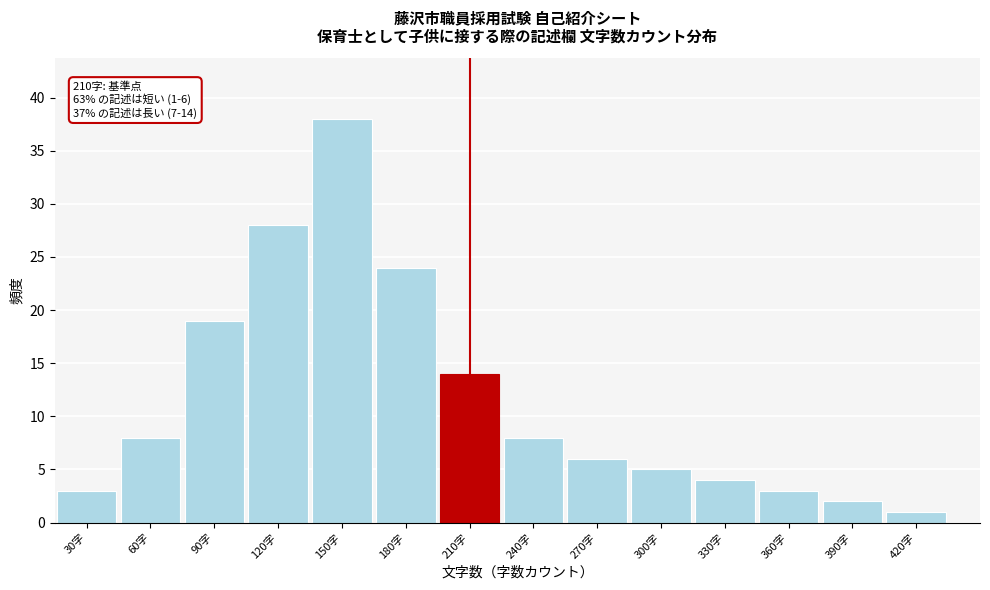

Reading left to right, extract all data points from this chart.

3	8	19	28	38	24	14	8	6	5	4	3	2	1